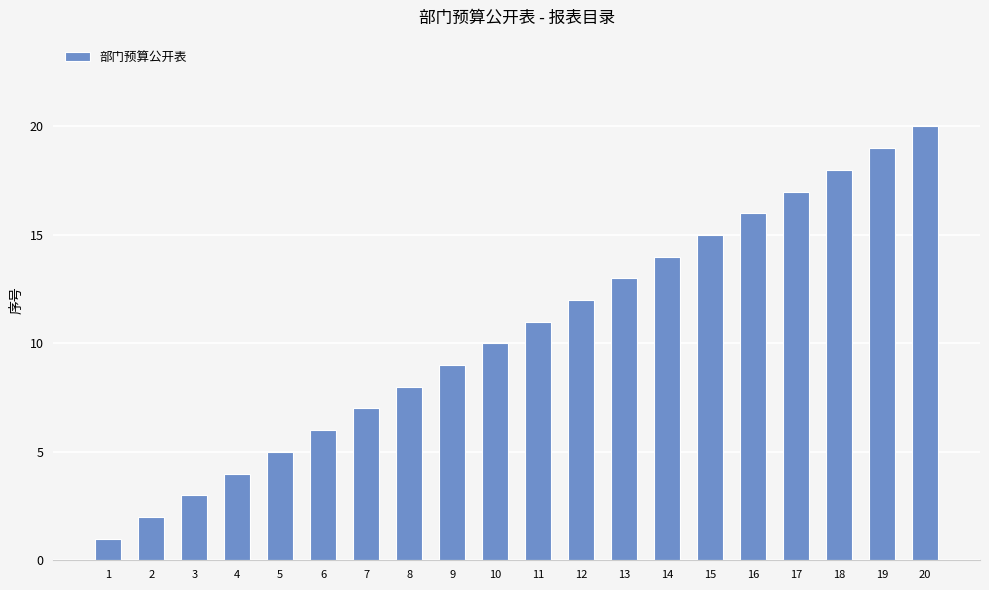

Reading right to left, what are all the values shown in this chart?

20	19	18	17	16	15	14	13	12	11	10	9	8	7	6	5	4	3	2	1